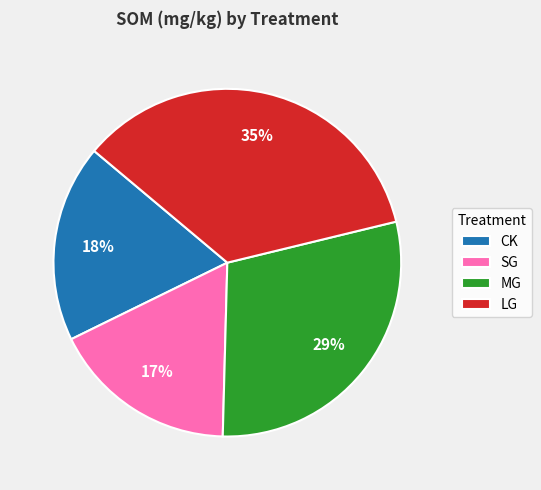

Is the sum of MG and CK greater than half?

No